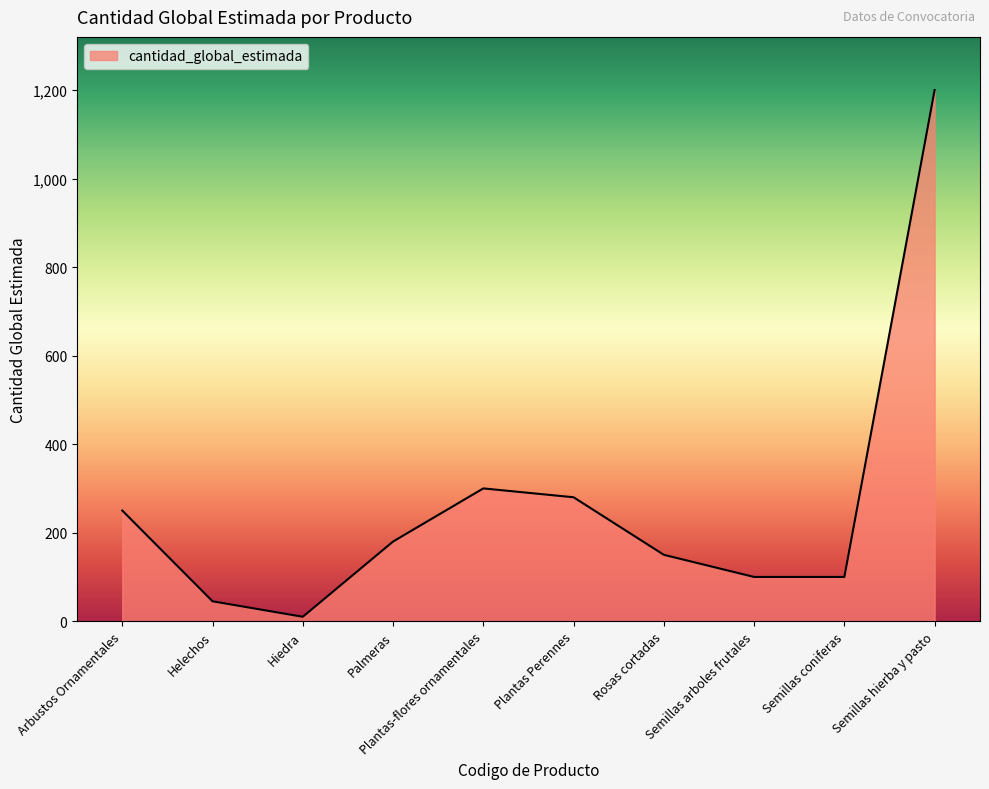

At which label is the value closest to 605?

Plantas-flores ornamentales